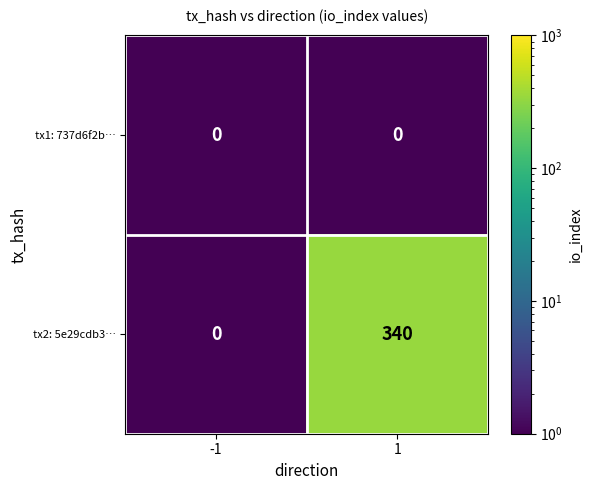

Which series changed the most between -1 and 1?

tx2: 5e29cdb3…